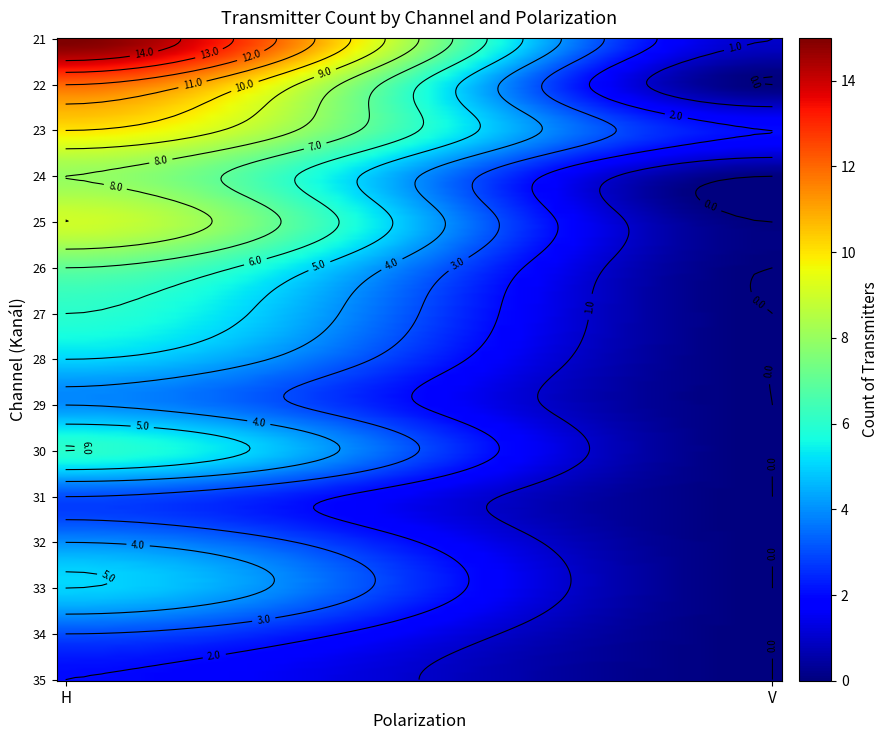

Which category has the highest value across all series?

H